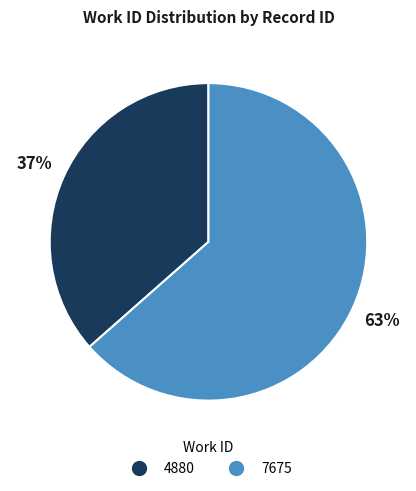

Rank the categories by value from highest to lowest.

7675, 4880